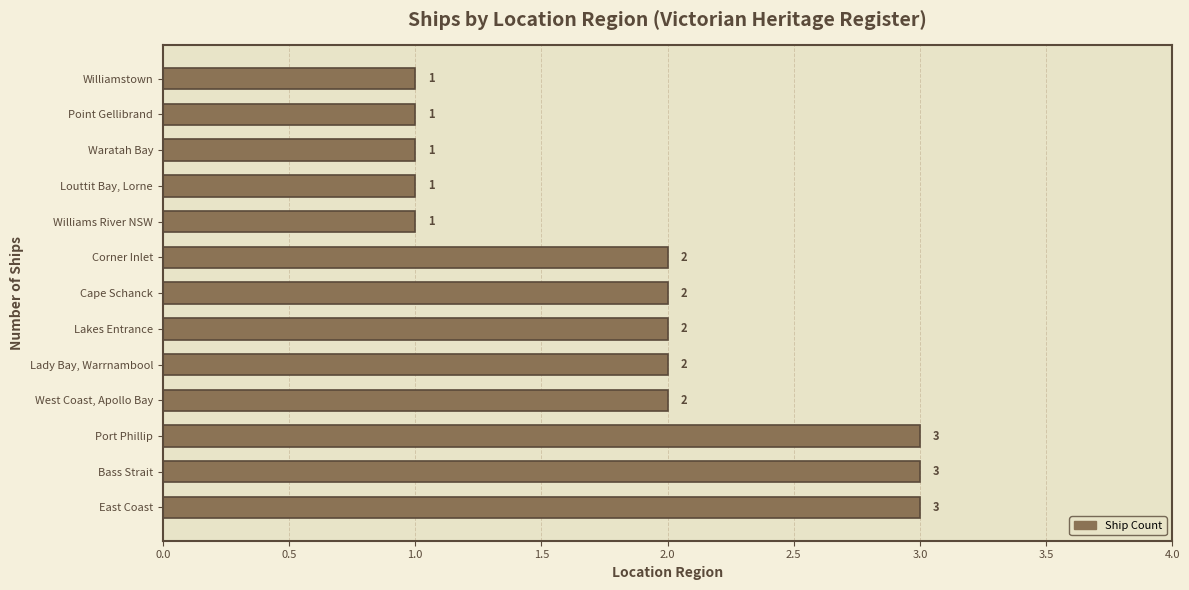

What is the sum of all values?

24